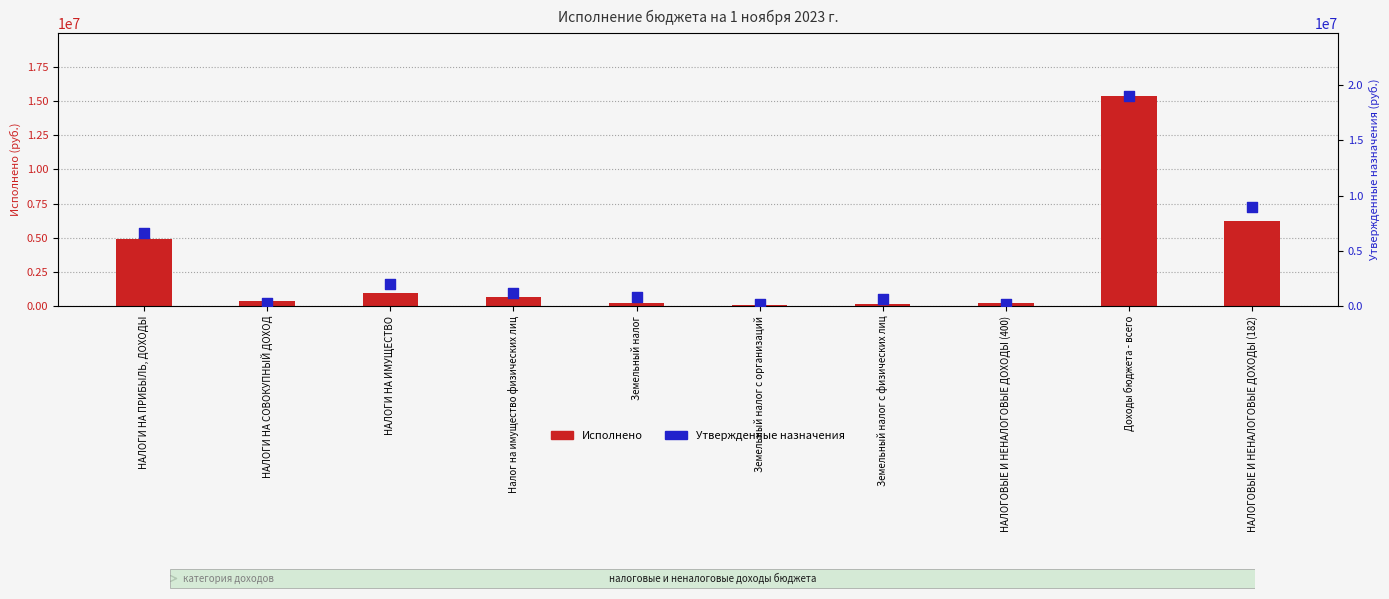

What is the total value across all series at НАЛОГИ НА ПРИБЫЛЬ, ДОХОДЫ?

11524386.8